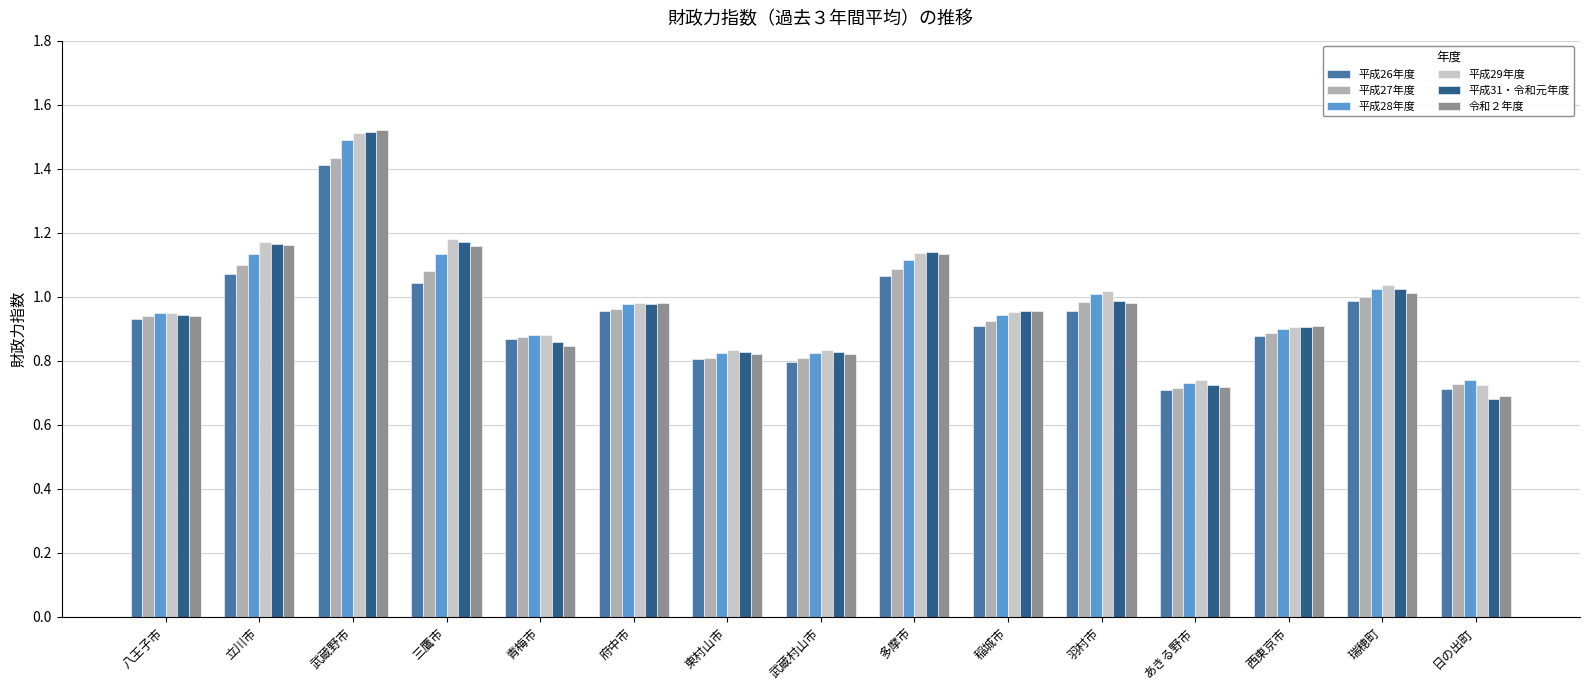

Which series has the widest spread of values?

平成31・令和元年度